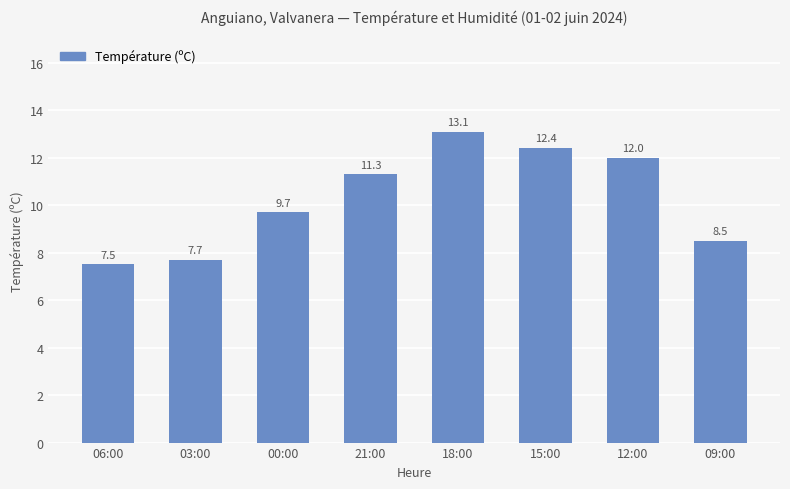

What is the value of the 8th bar from the left?

8.5